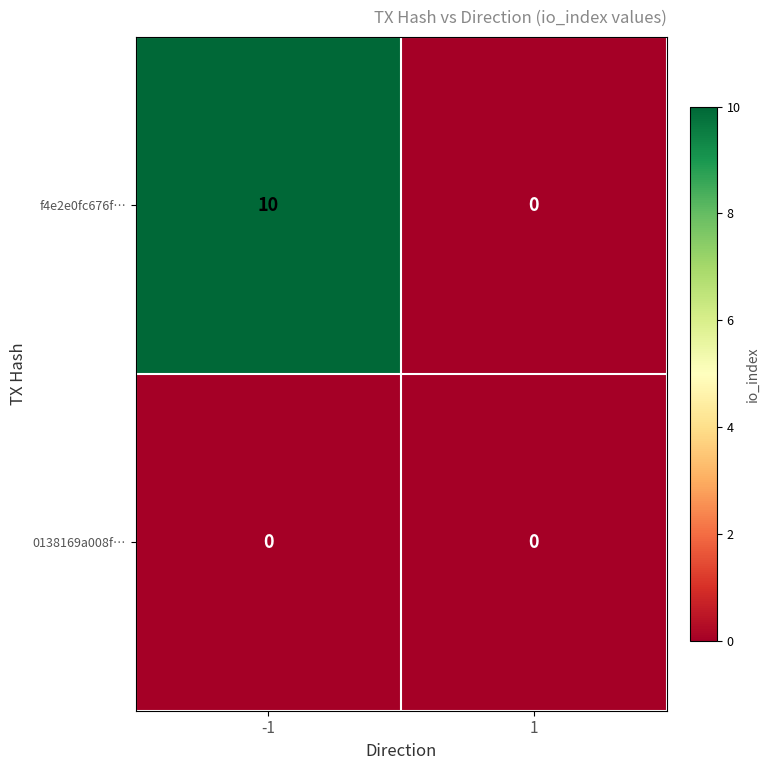

What is the sum of the f4e2e0fc676f… values at -1 and 1?

10